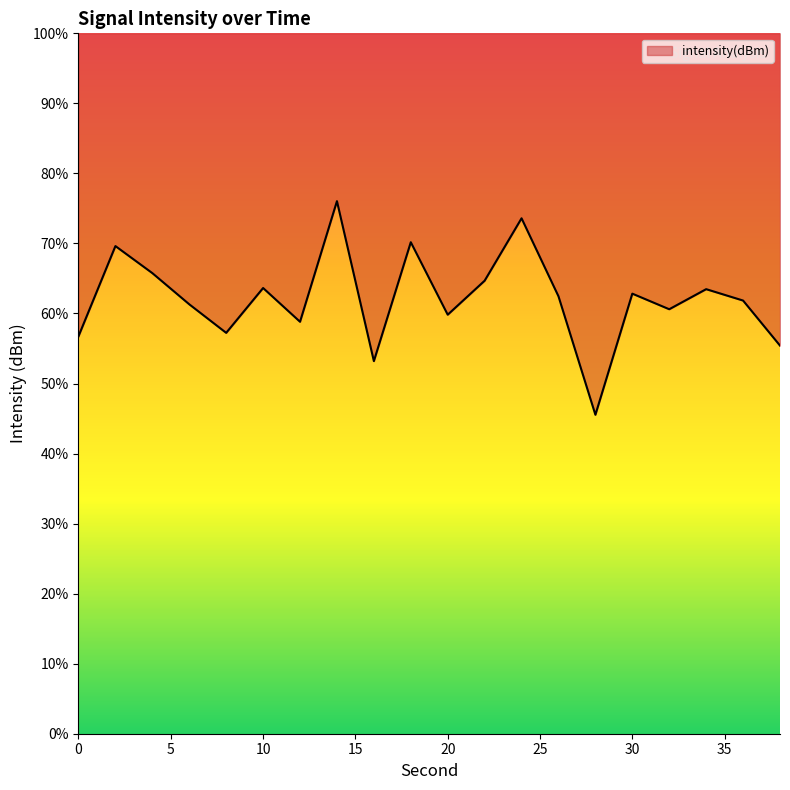

What is the ratio of the value at 20 to the value at 4?

0.9